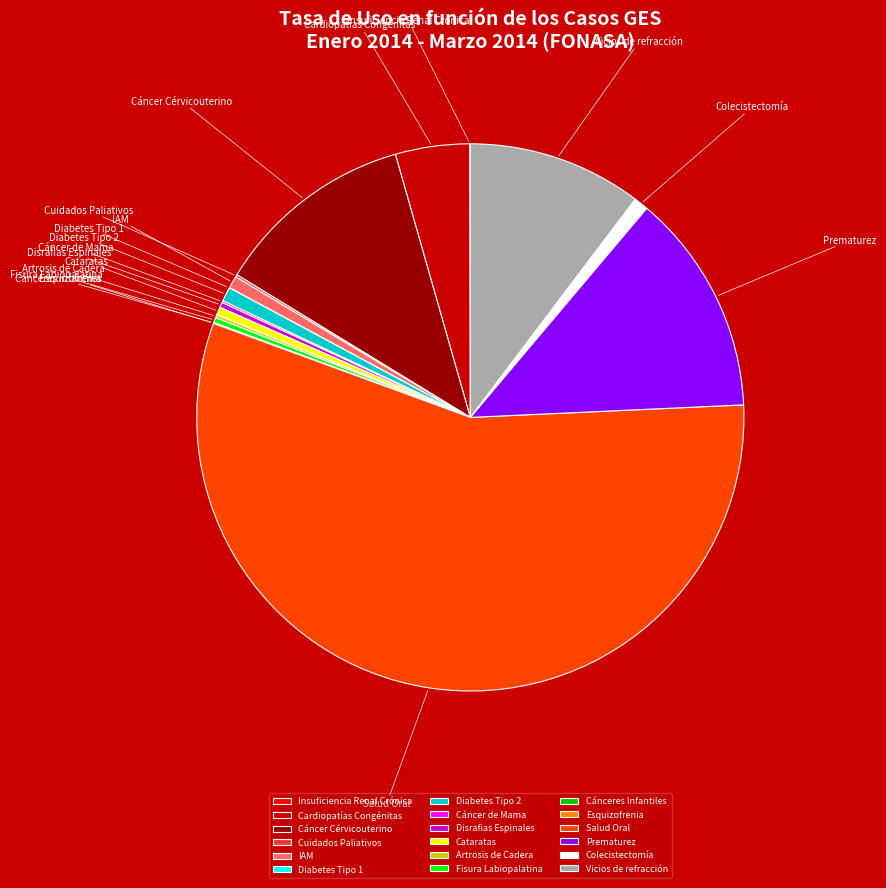

Is it true that Cataratas is 0% of the pie?

True